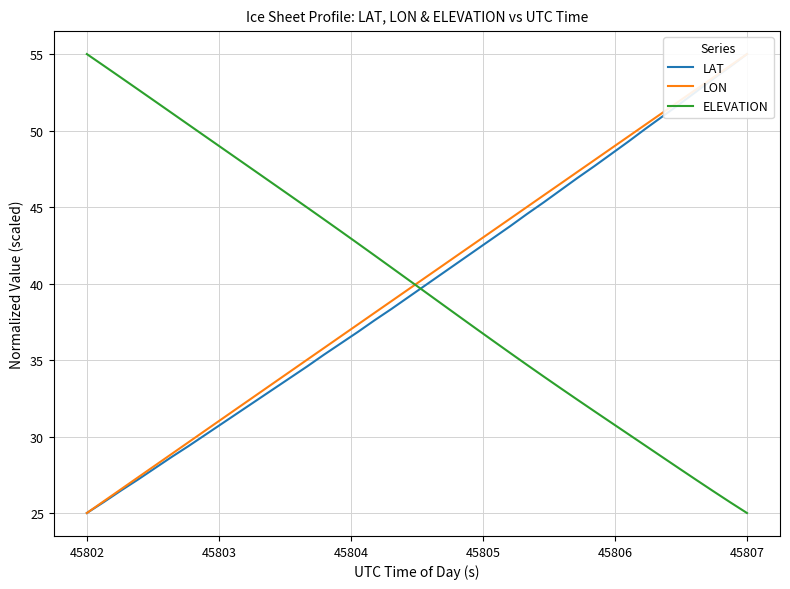

What is the minimum value shown in the chart?

25.0